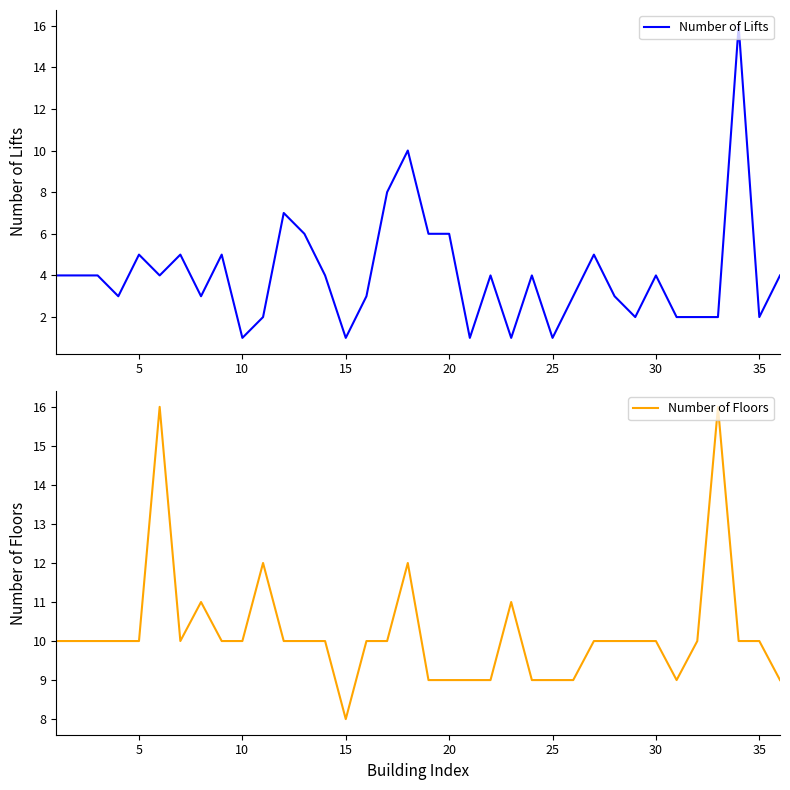

The value of Number of Lifts at 35 is 2. True or false?

True